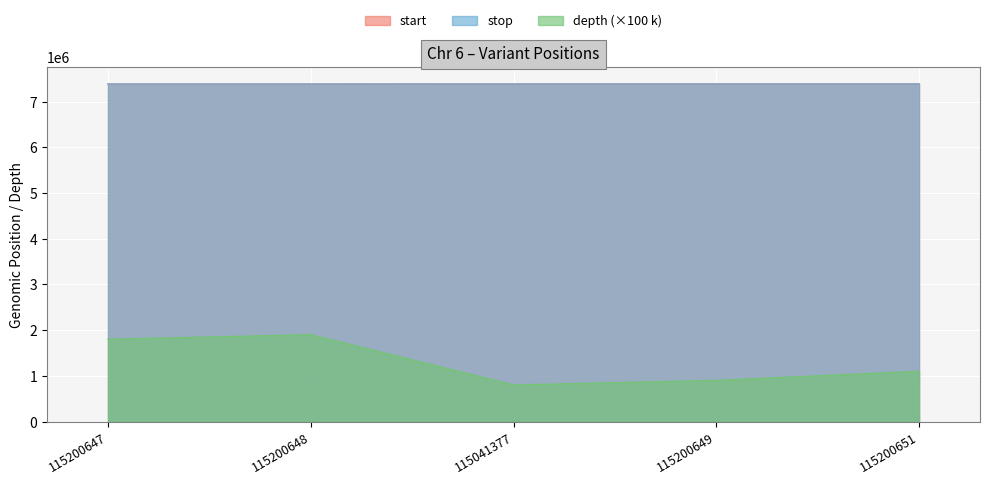

The value of start at 115200647 is 10629807. True or false?

False